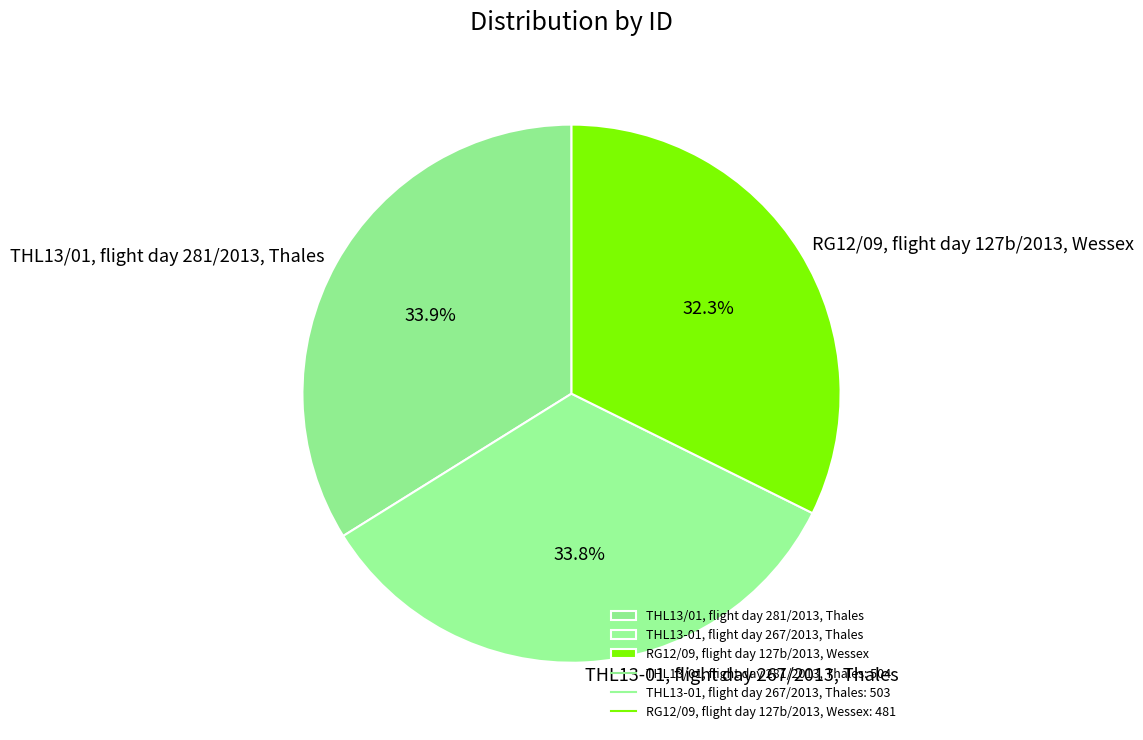

To the nearest percent, what is the difference between the RG12/09, flight day 127b/2013, Wessex and THL13/01, flight day 281/2013, Thales slice percentages?

2%